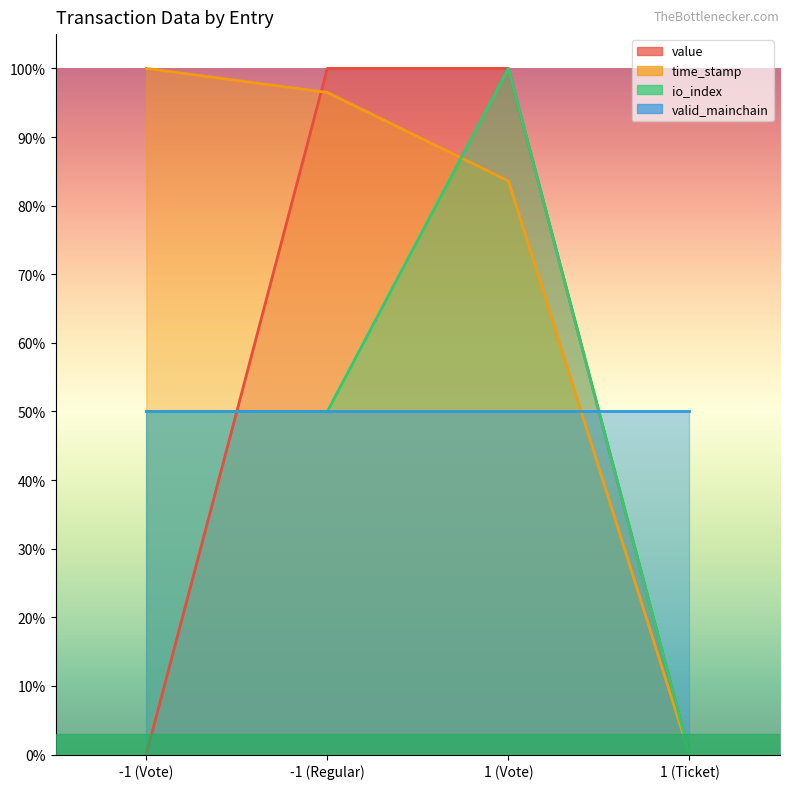

The value series shows 0.6 at 1 (Vote). True or false?

False